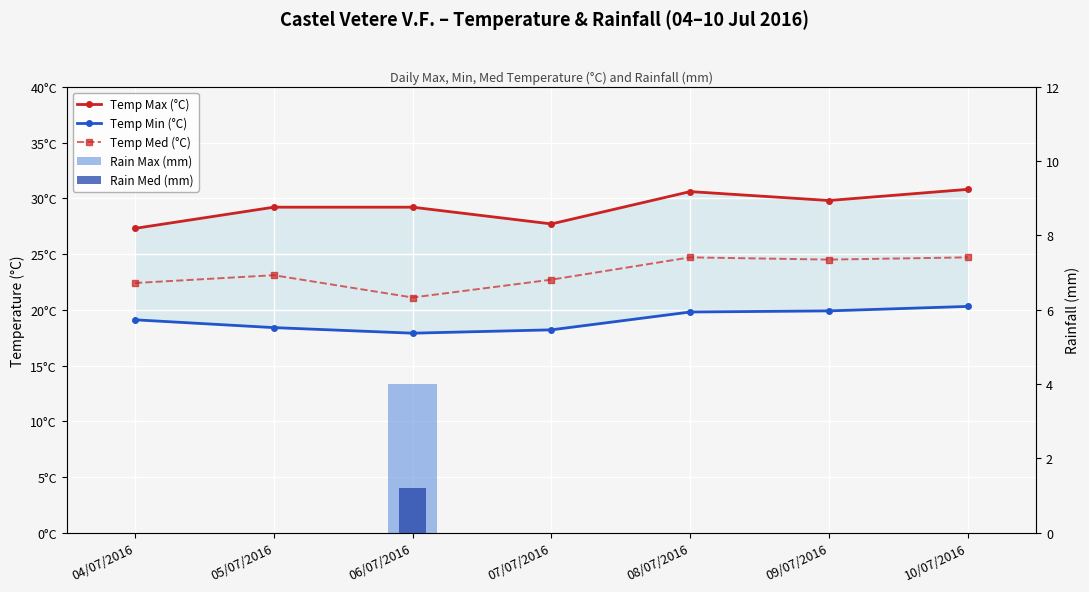

What position from the right is 07/07/2016?

4